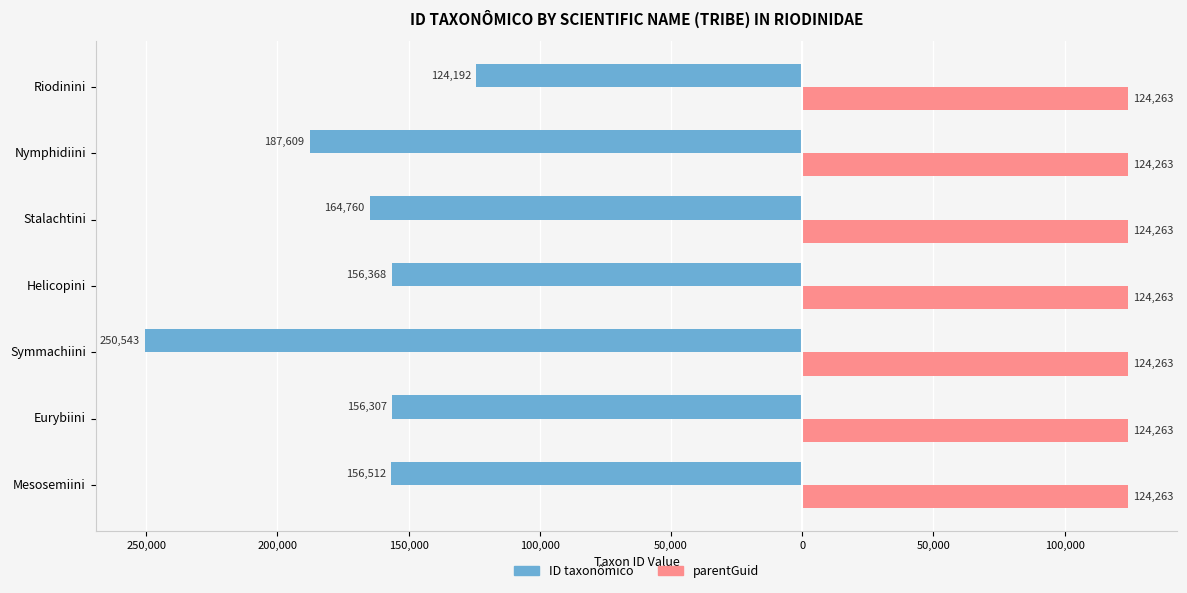

What are all the series names shown in the legend?

ID taxonômico, parentGuid